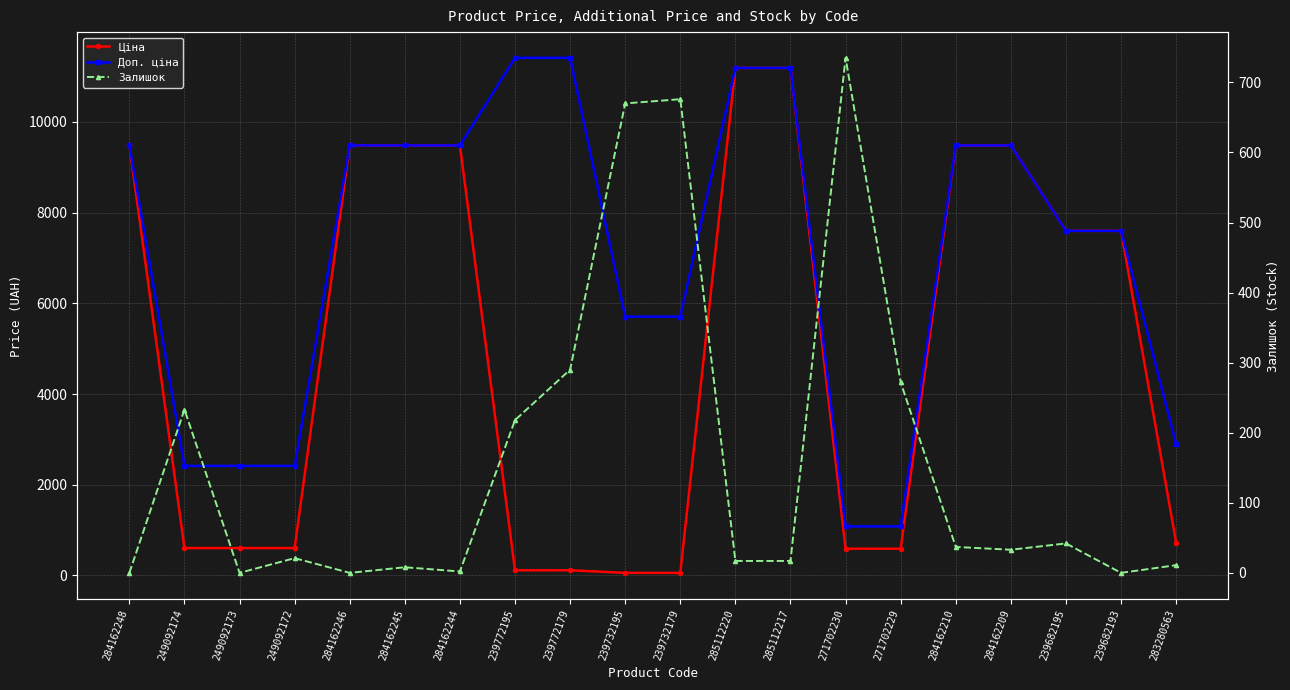

Reading right to left, transcribe all the data shown in this chart.

Ціна: 283280563=724.5	239682193=7596.5	239682195=7596.5	284162209=9480.1	284162210=9480.1	271702229=589.9	271702230=589.9	285112217=11188.2	285112220=11188.2	239732179=57.0	239732195=57.0	239772179=114.1	239772195=114.1	284162244=9480.1	284162245=9480.1	284162246=9480.1	249092172=603.7	249092173=603.7	249092174=603.7	284162248=9480.1
Доп. ціна: 283280563=2897.8	239682193=7596.5	239682195=7596.5	284162209=9480.1	284162210=9480.1	271702229=1081.7	271702230=1081.7	285112217=11188.2	285112220=11188.2	239732179=5705.0	239732195=5705.0	239772179=11410.0	239772195=11410.0	284162244=9480.1	284162245=9480.1	284162246=9480.1	249092172=2414.8	249092173=2414.8	249092174=2414.8	284162248=9480.1
Залишок: 283280563=11.0	239682193=0.0	239682195=42.0	284162209=33.0	284162210=37.0	271702229=272.0	271702230=735.0	285112217=17.0	285112220=17.0	239732179=676.0	239732195=670.0	239772179=290.0	239772195=218.0	284162244=2.0	284162245=8.0	284162246=0.0	249092172=21.0	249092173=0.0	249092174=233.0	284162248=0.0